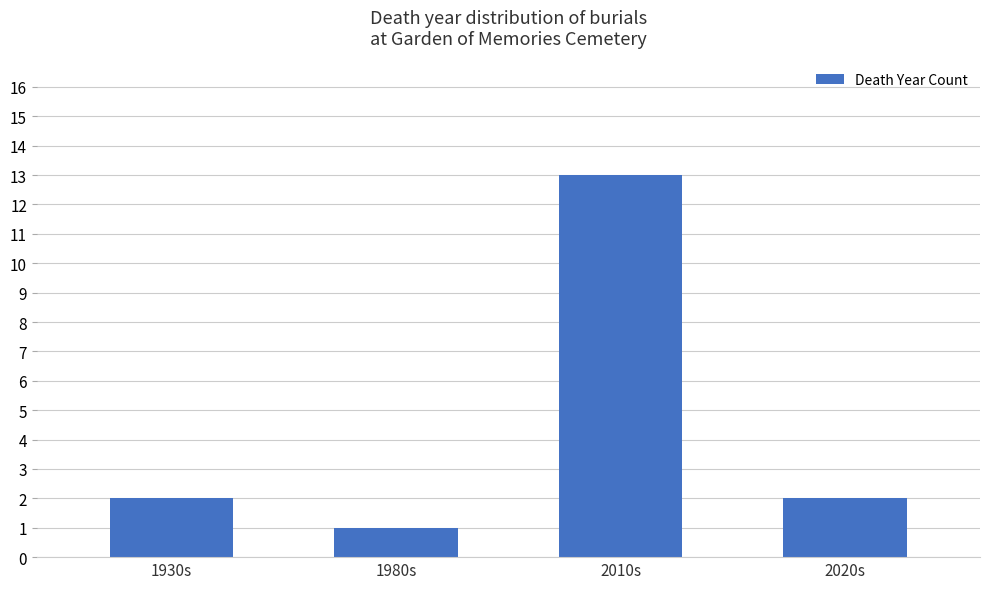

What is the label of the 1st bar from the right?

2020s